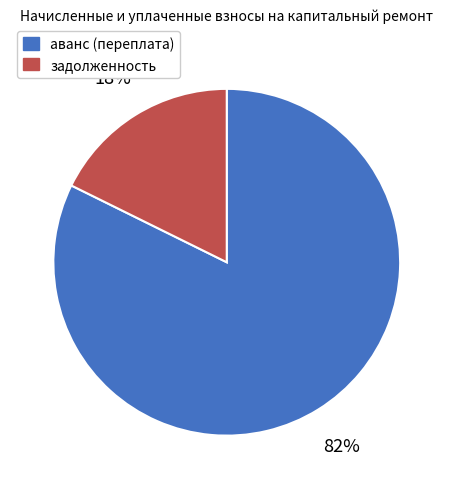

To the nearest percent, what is the average slice percentage?

50%